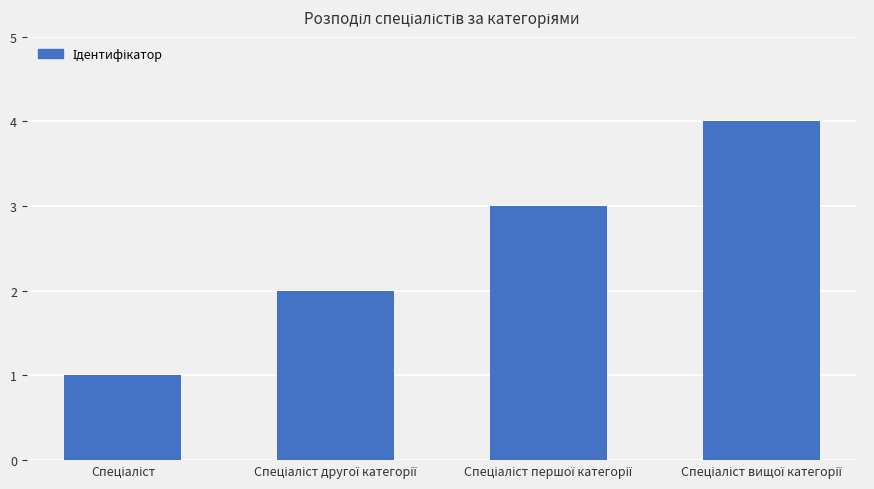

What is the greatest value displayed?

4